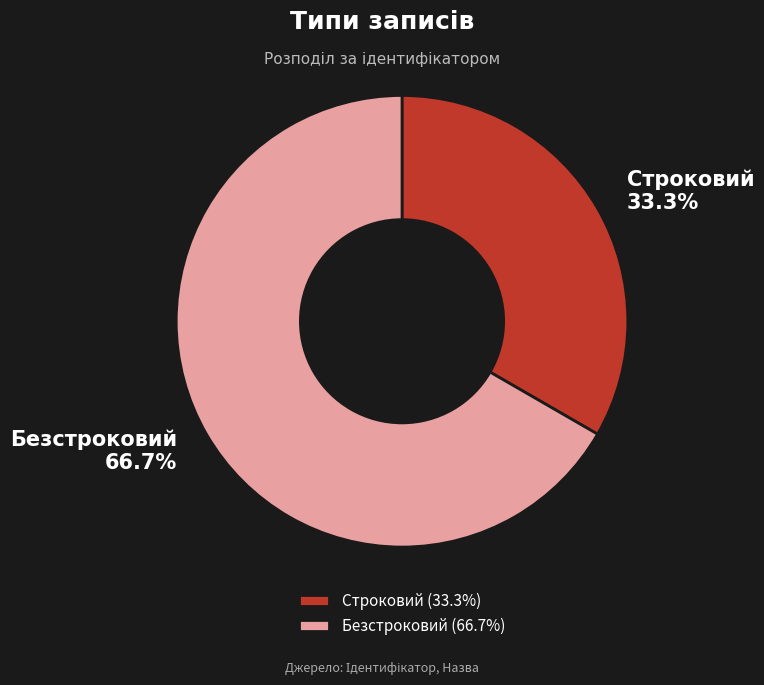

To the nearest percent, what is the difference between the Безстроковий and Строковий slice percentages?

33%